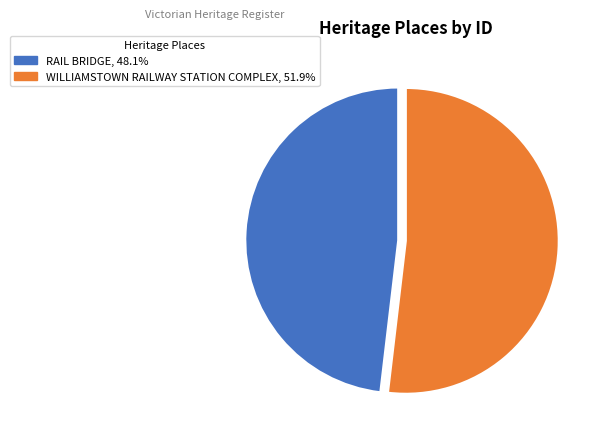

Does WILLIAMSTOWN RAILWAY STATION COMPLEX represent more than half of the total?

Yes